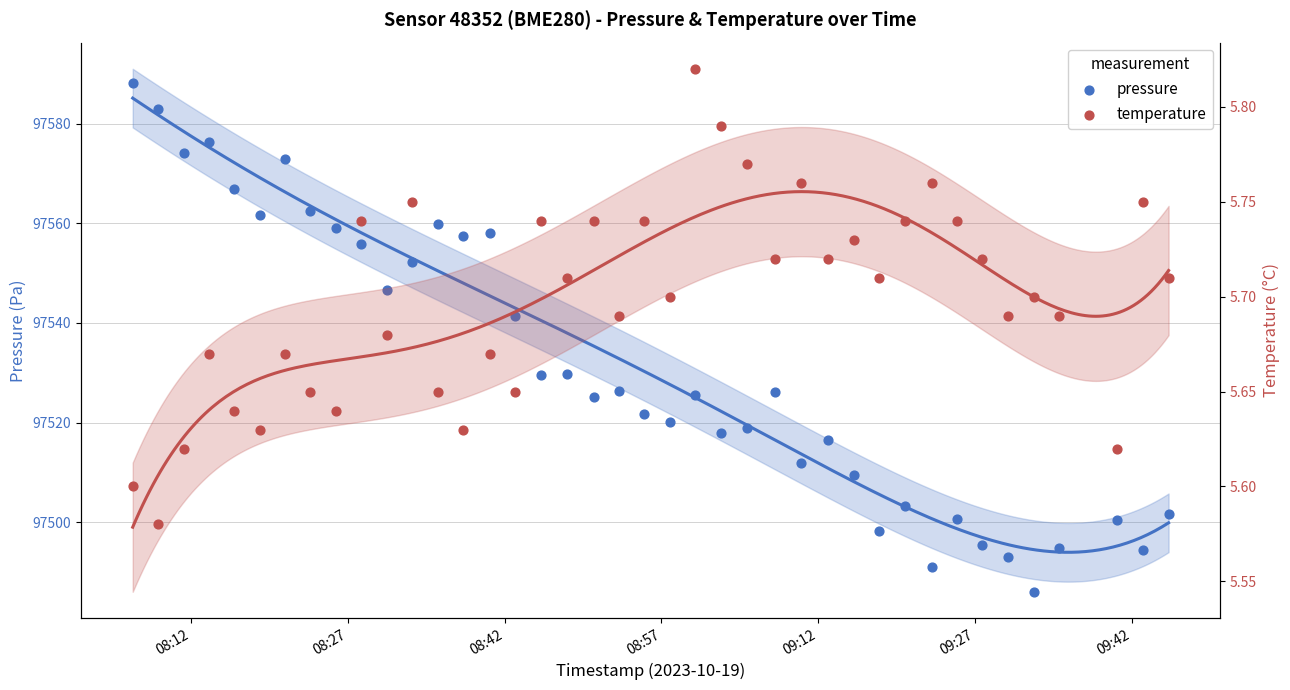

What are all the series names shown in the legend?

pressure, temperature